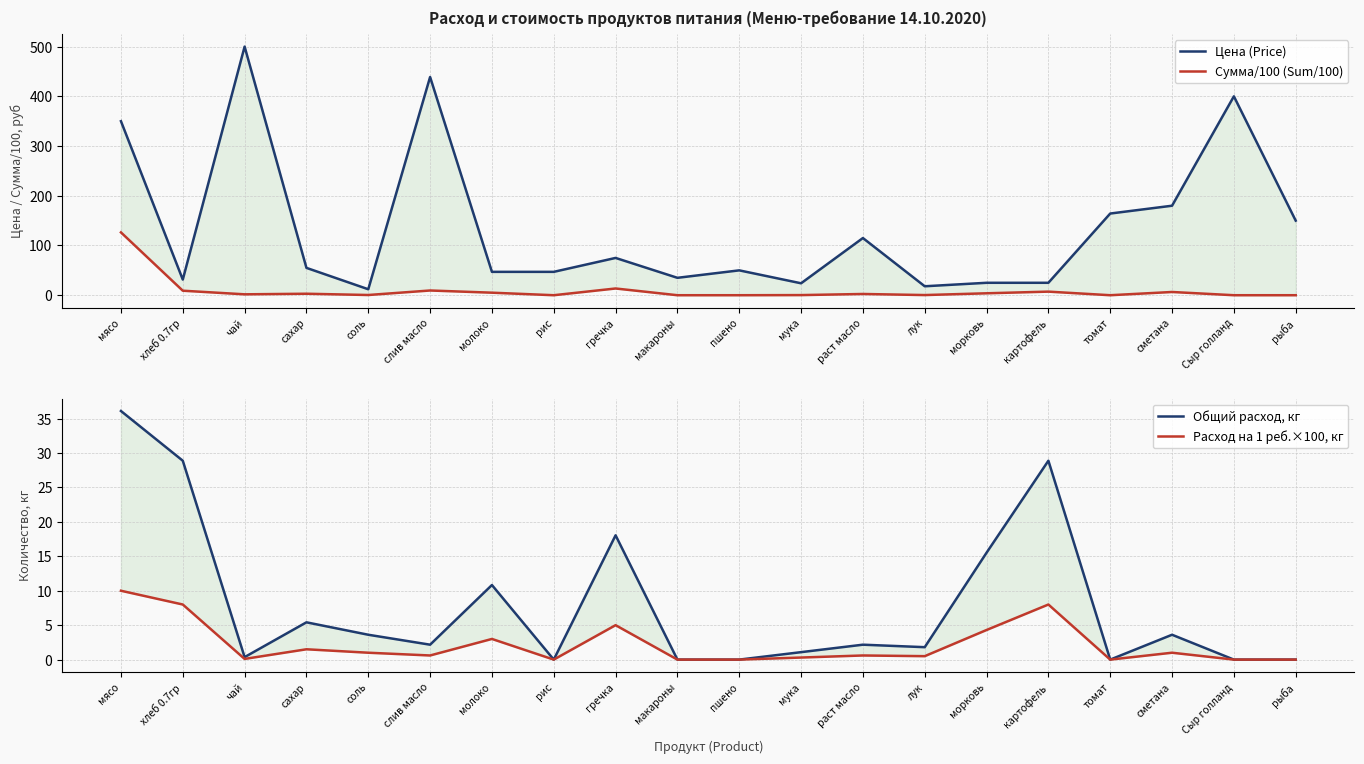

What position from the left is картофель?

16